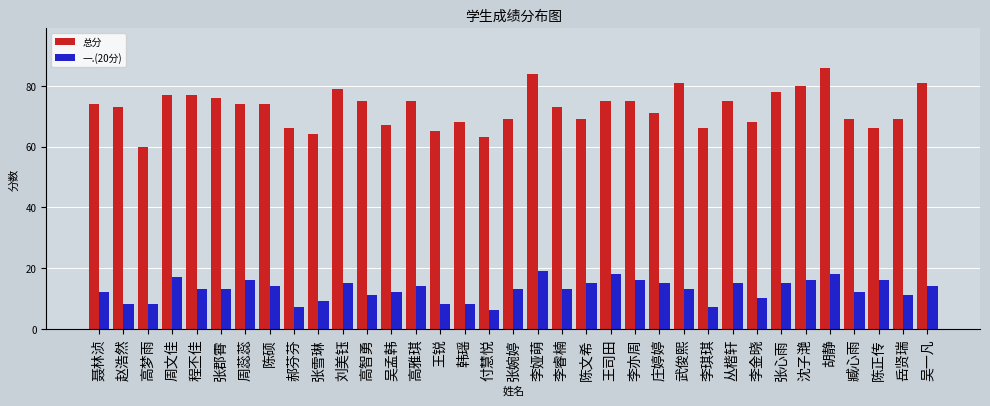

What is the total value across all series at 聂林浈?

86